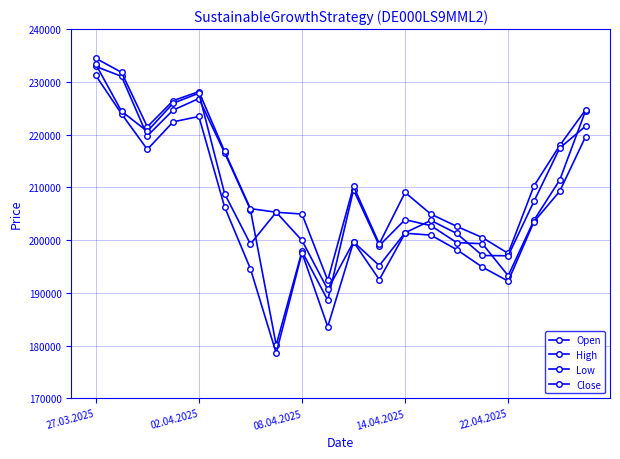

Is this an area chart (filled region under the line)?

No